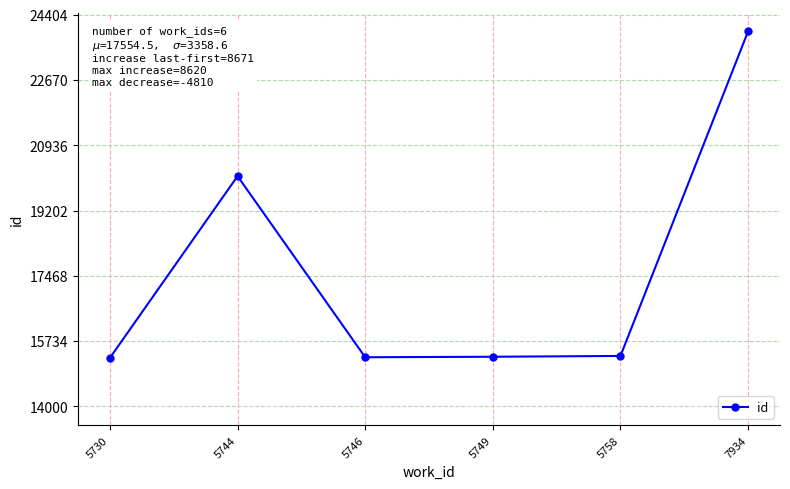

How many distinct data groups are displayed?

1